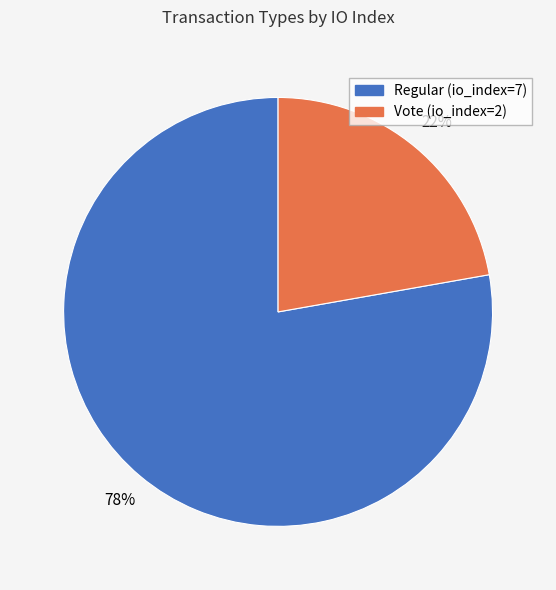

Which slice is the largest?

Regular (io_index=7)